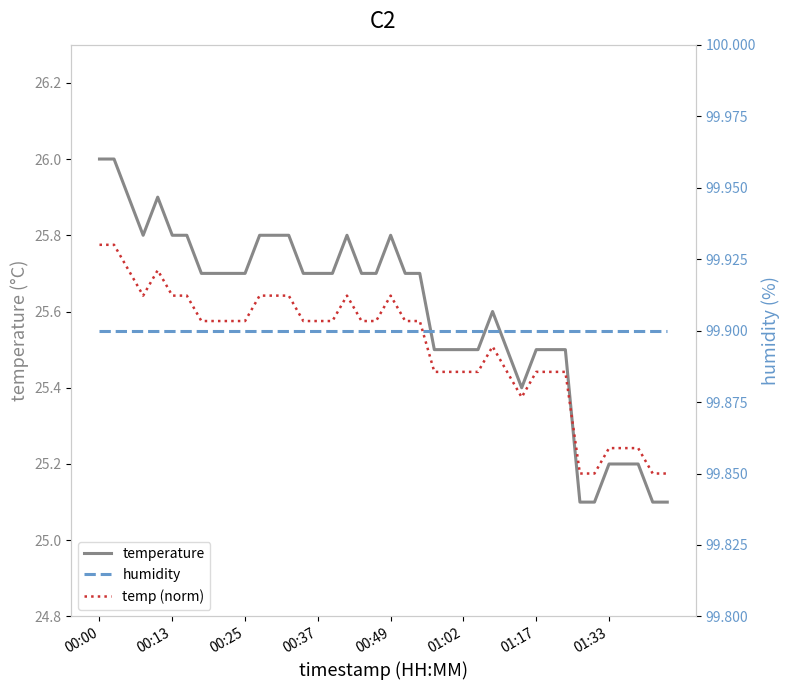

Is this an area chart (filled region under the line)?

No